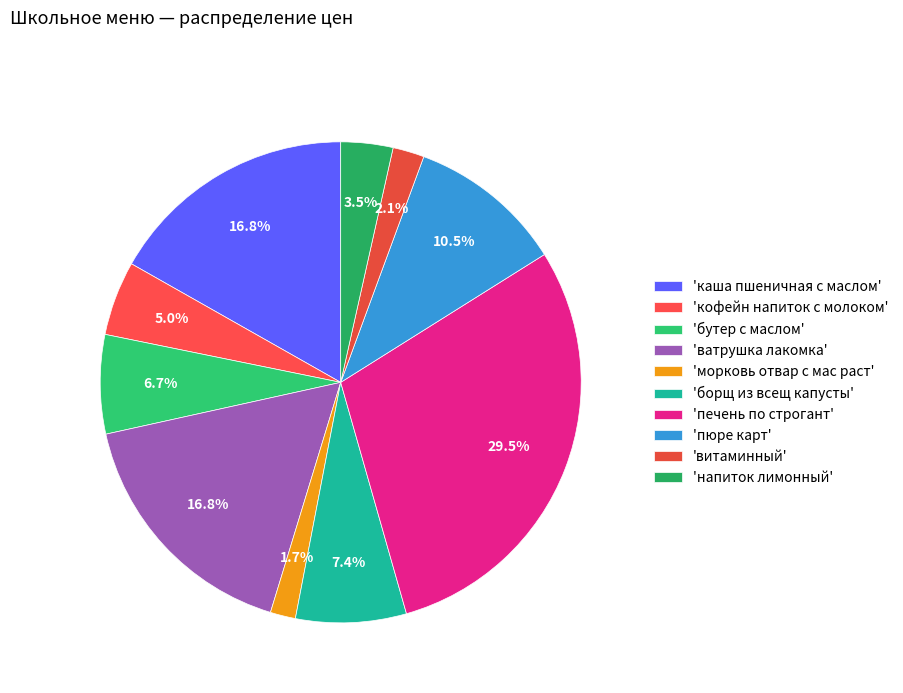

How many segments does this pie chart have?

10